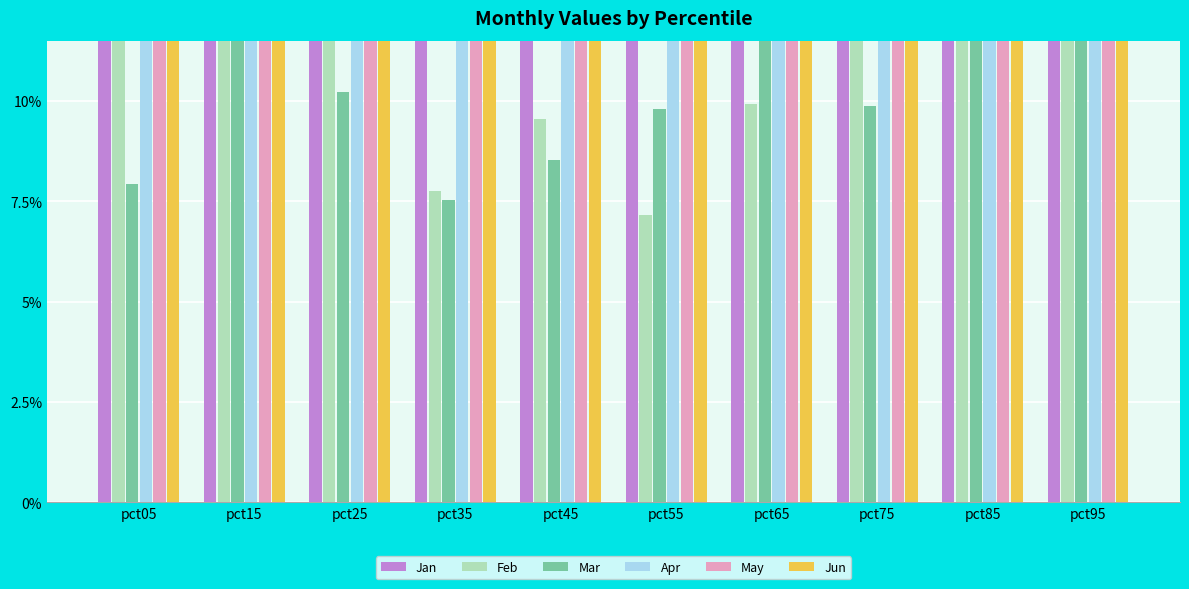

What is the spread (max minus min) of values at pct35?

0.6